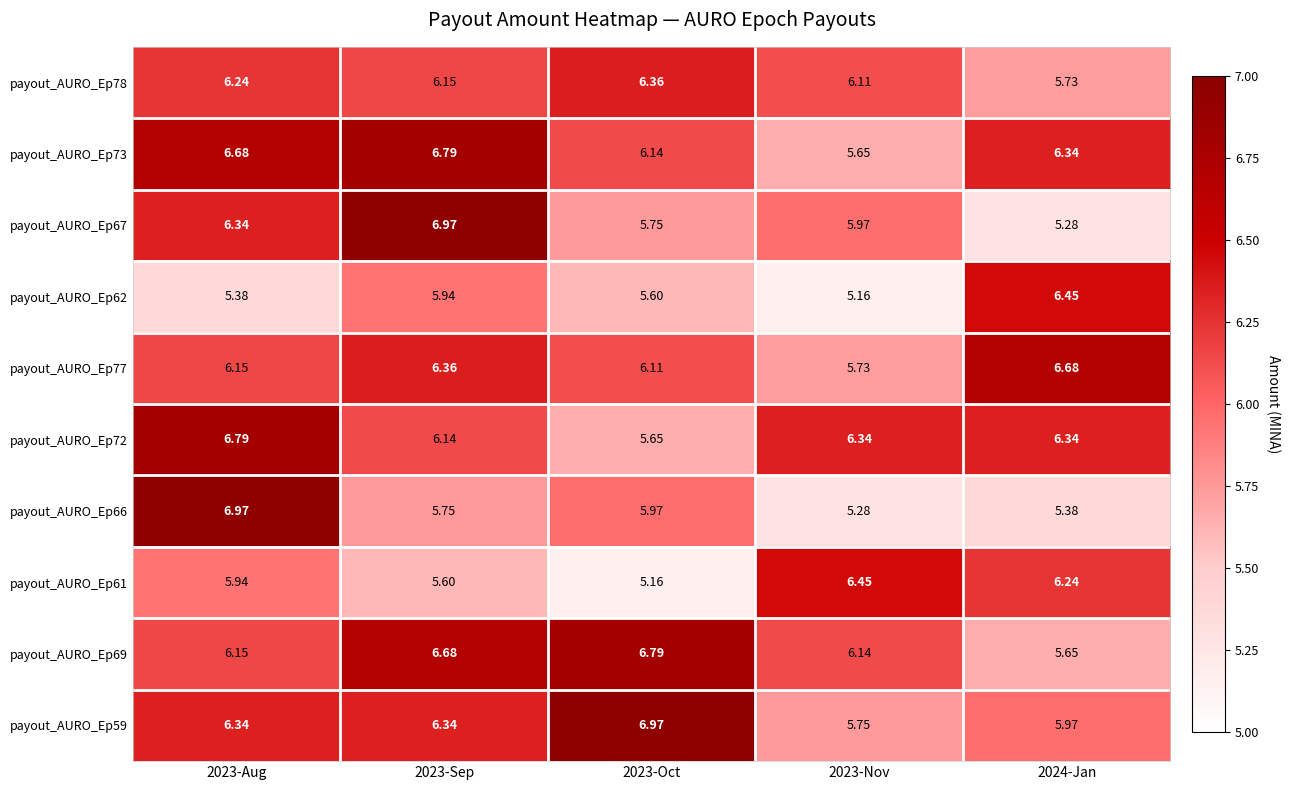

Is the value of payout_AURO_Ep62 at 2023-Sep greater than the value of payout_AURO_Ep77 at 2023-Sep?

No